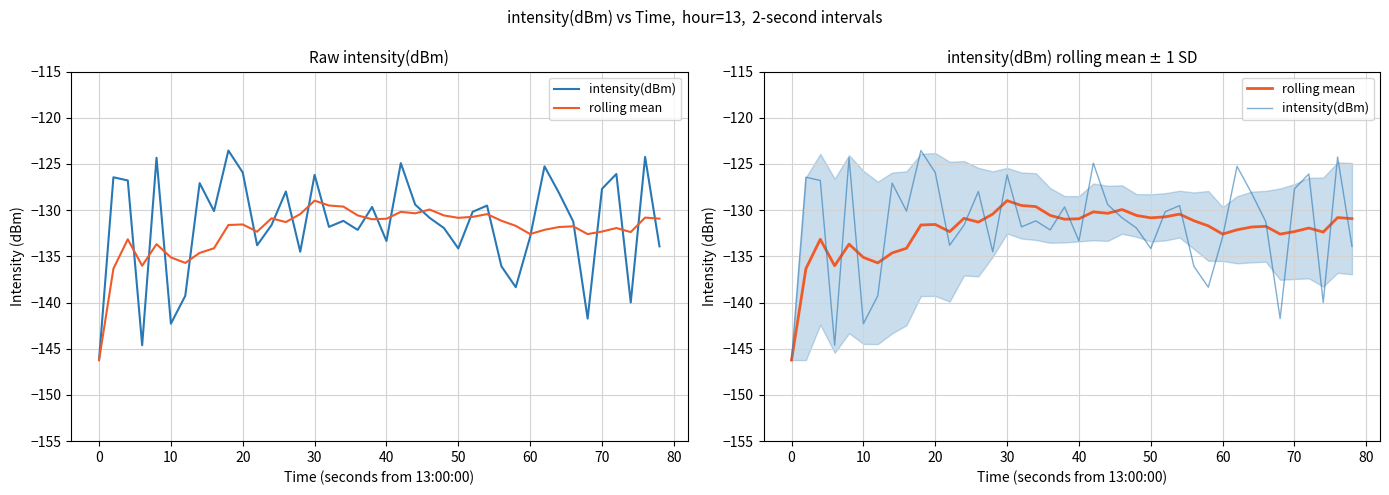

How many series are shown in this chart?

2